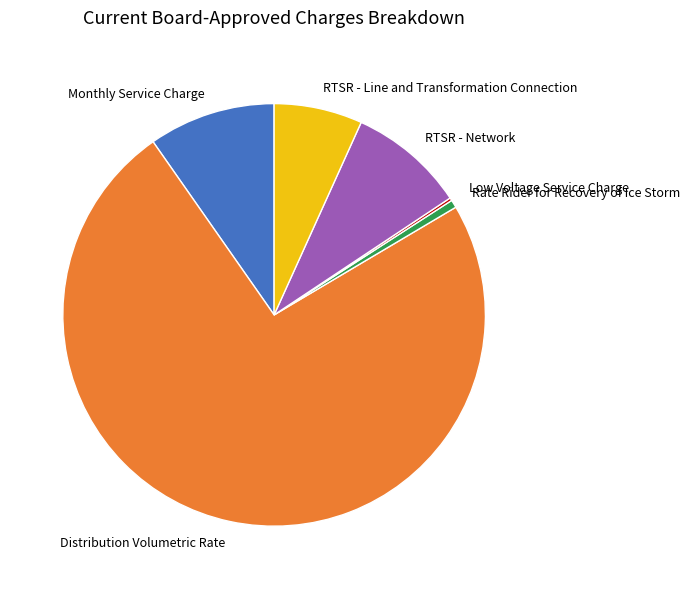

Does any single category account for the majority?

Yes